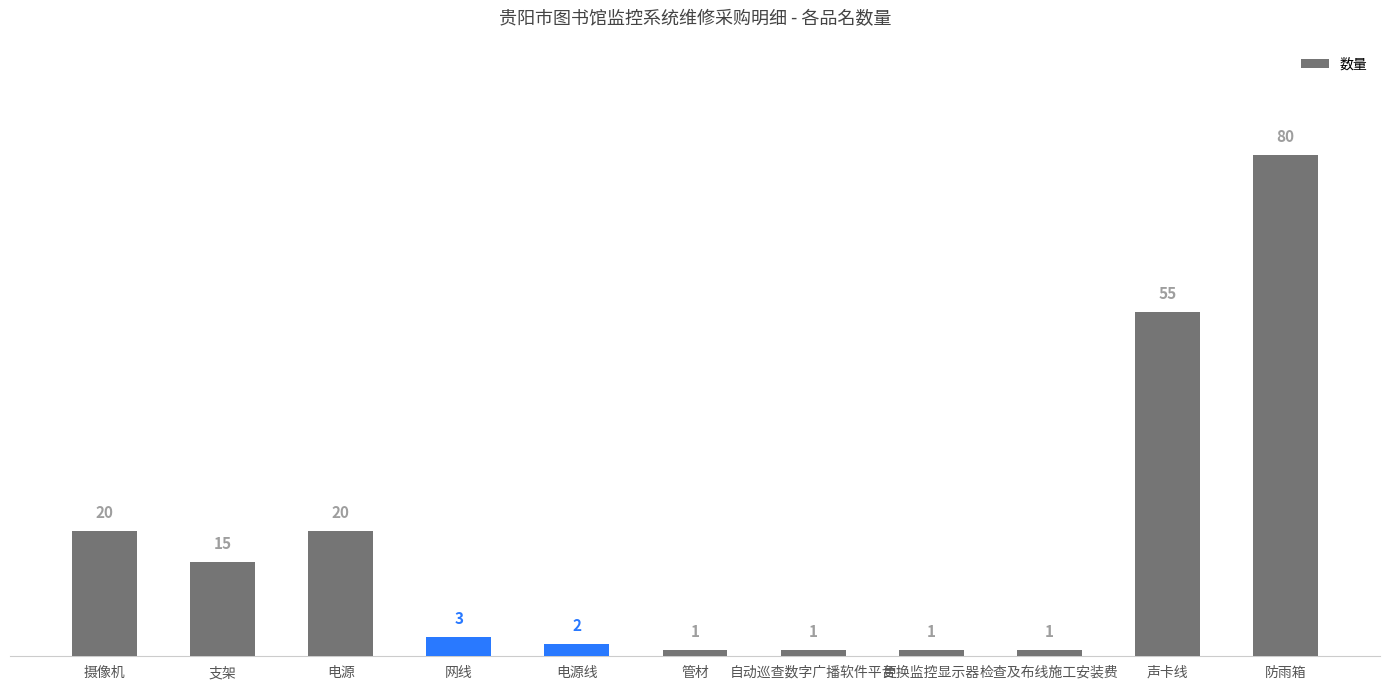

What is the average value?

18